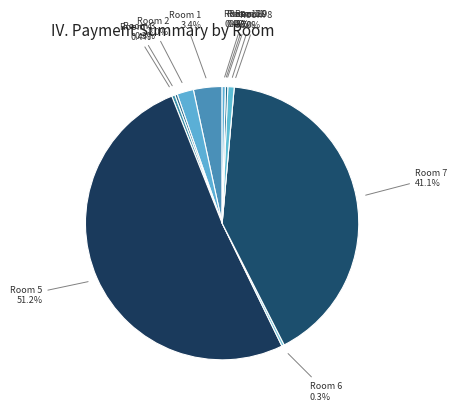

What is the largest slice in the pie chart?

5